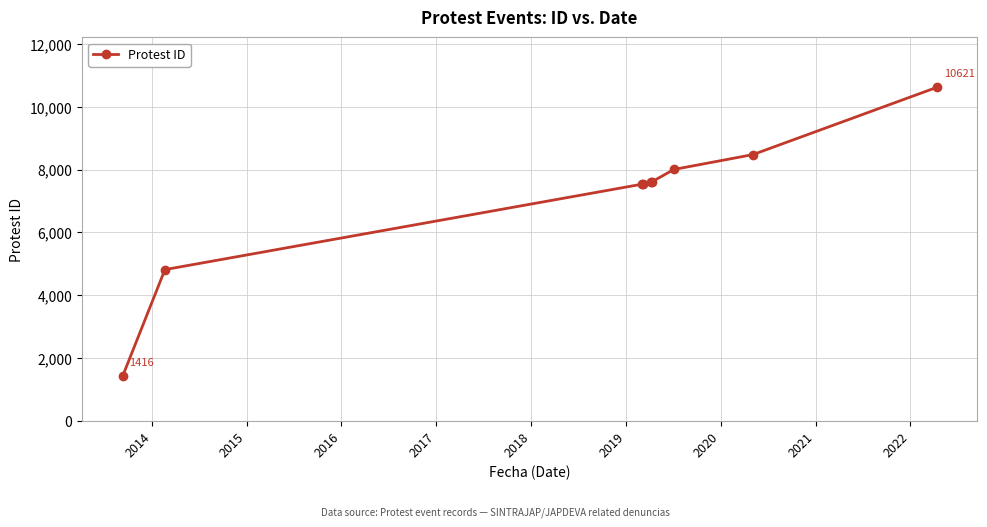

What is the value of the 7th point from the left?

8006